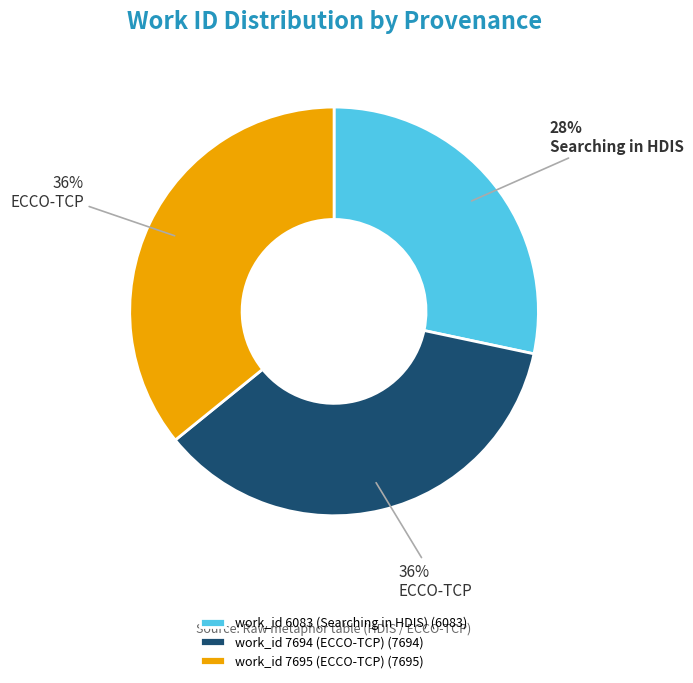

To the nearest percent, what portion does work_id 6083 (Searching in HDIS) represent?

28%